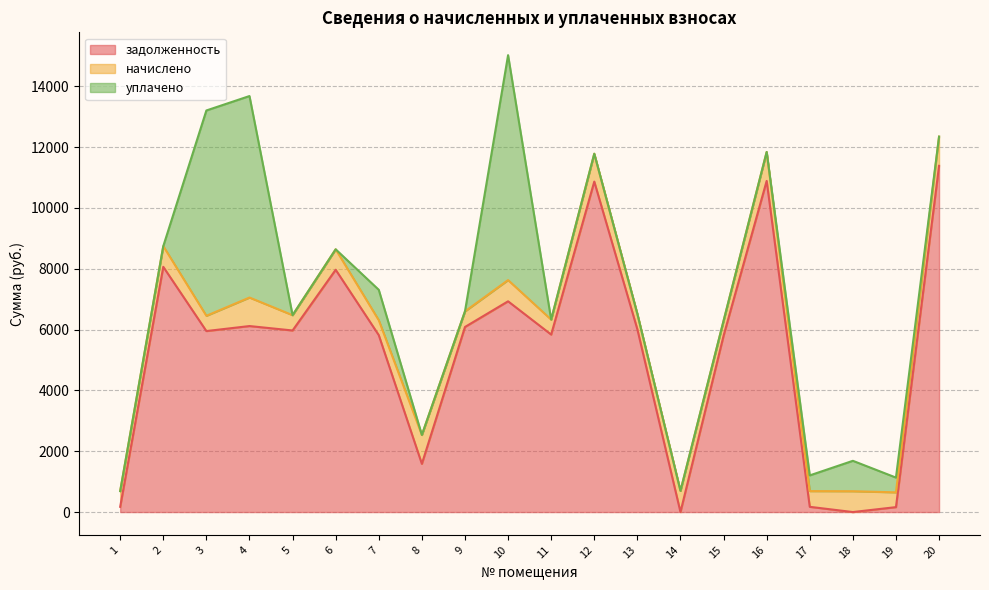

After their last crossing, which series has the higher values: задолженность or начислено?

задолженность